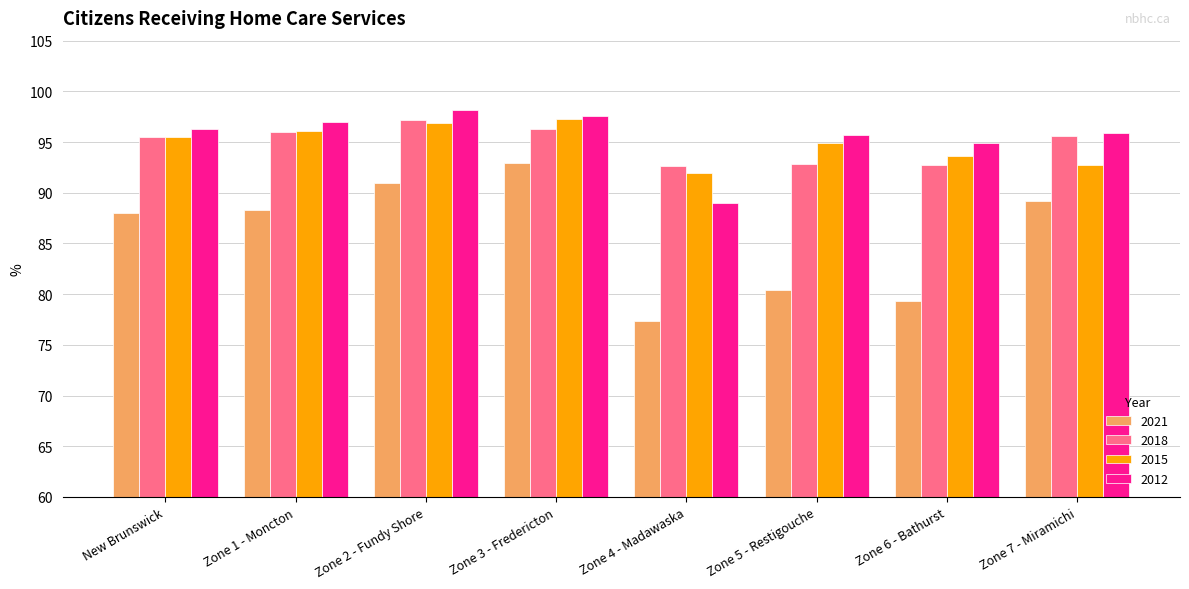

Which category has the highest value in the 2012 series?

Zone 2 - Fundy Shore